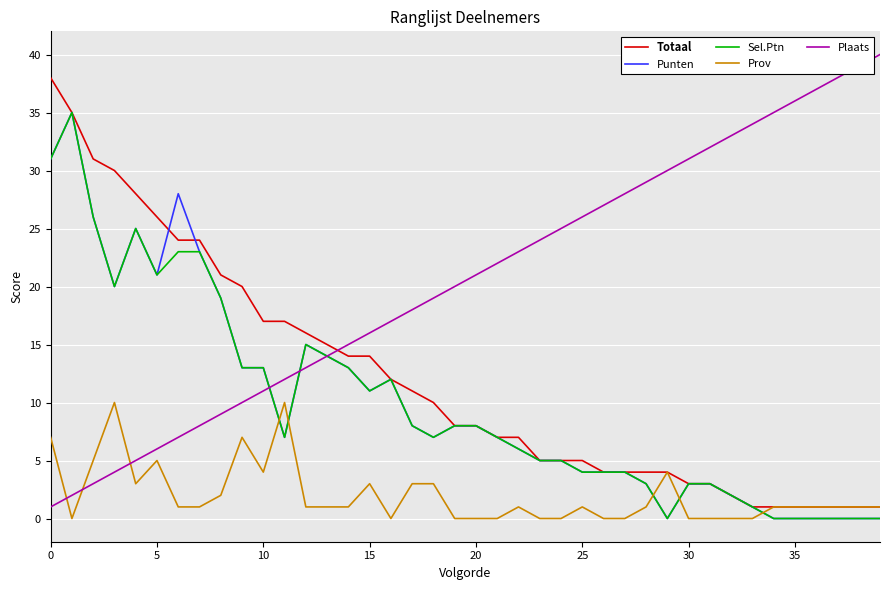

Reading right to left, what are all the values shown in this chart?

Totaal: 1	1	1	1	1	1	1	2	3	3	4	4	4	4	5	5	5	7	7	8	8	10	11	12	14	14	15	16	17	17	20	21	24	24	26	28	30	31	35	38
Punten: 0	0	0	0	0	0	1	2	3	3	0	3	4	4	4	5	5	6	7	8	8	7	8	12	11	13	14	15	7	13	13	19	23	28	21	25	20	26	35	31
Sel.Ptn: 0	0	0	0	0	0	1	2	3	3	0	3	4	4	4	5	5	6	7	8	8	7	8	12	11	13	14	15	7	13	13	19	23	23	21	25	20	26	35	31
Prov: 1	1	1	1	1	1	0	0	0	0	4	1	0	0	1	0	0	1	0	0	0	3	3	0	3	1	1	1	10	4	7	2	1	1	5	3	10	5	0	7
Plaats: 40	39	38	37	36	35	34	33	32	31	30	29	28	27	26	25	24	23	22	21	20	19	18	17	16	15	14	13	12	11	10	9	8	7	6	5	4	3	2	1